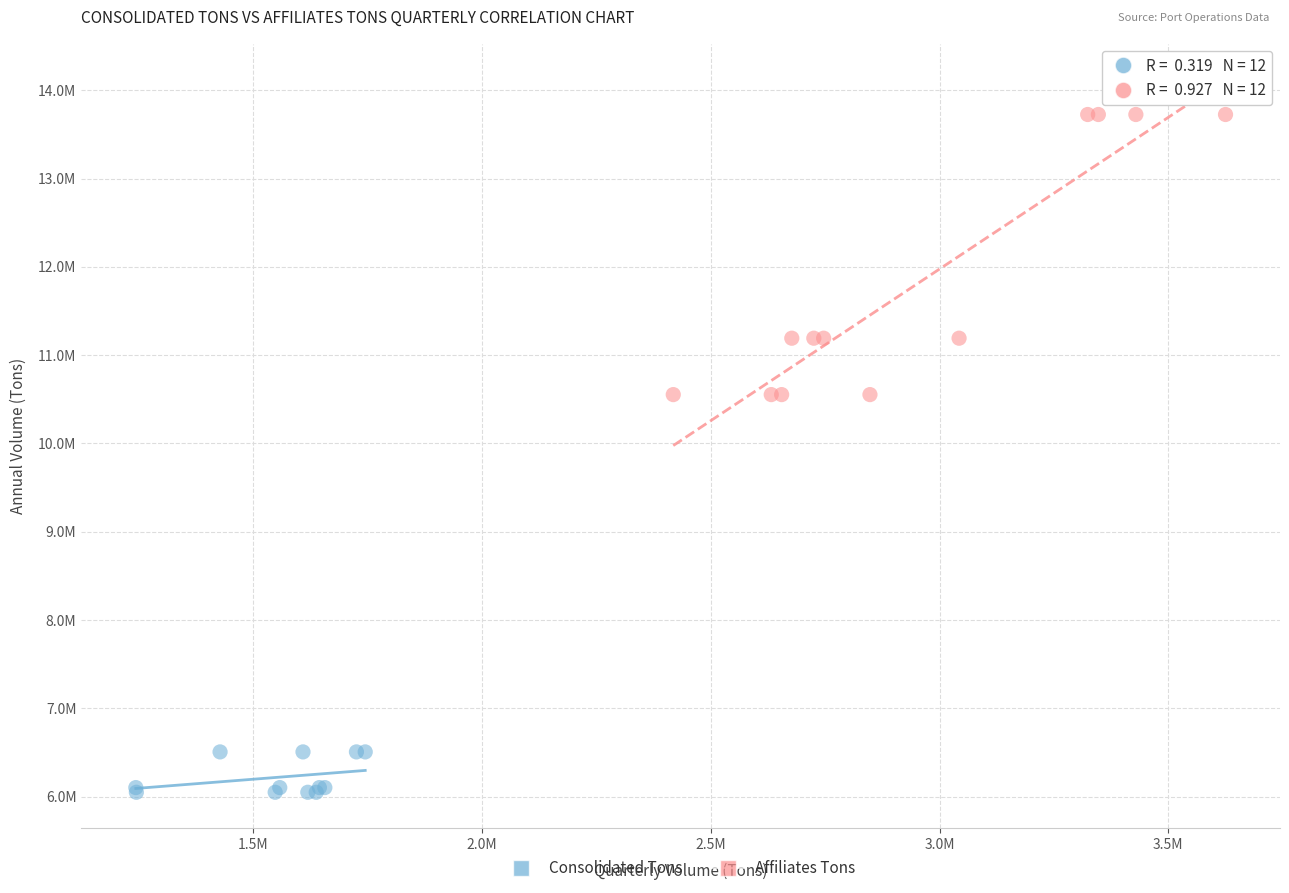

Which series contains the highest Y value?

Affiliates Tons